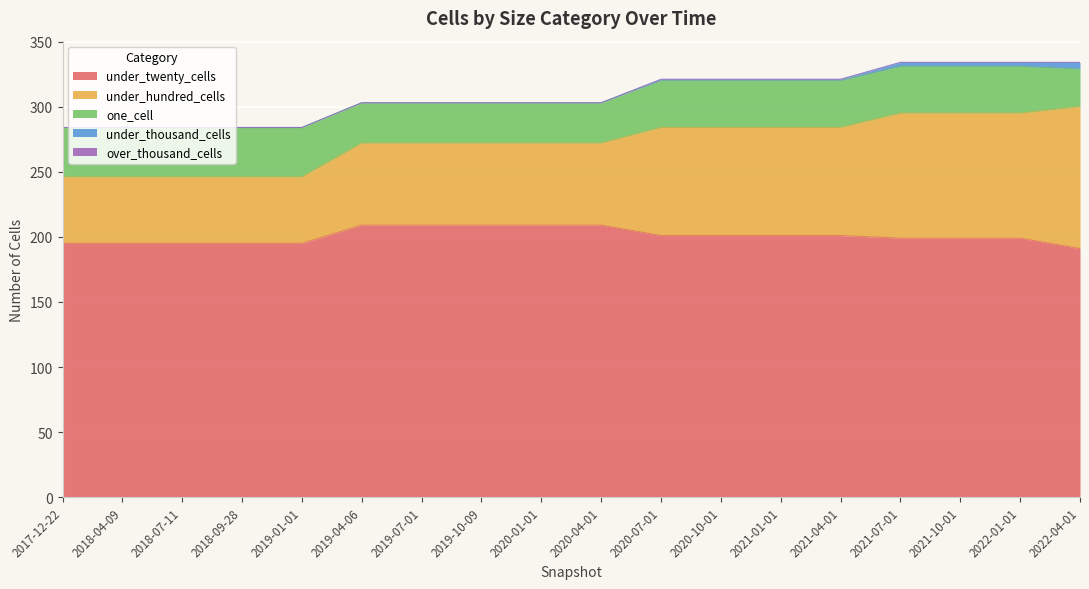

Which label corresponds to the largest value in the chart?

2019-04-06